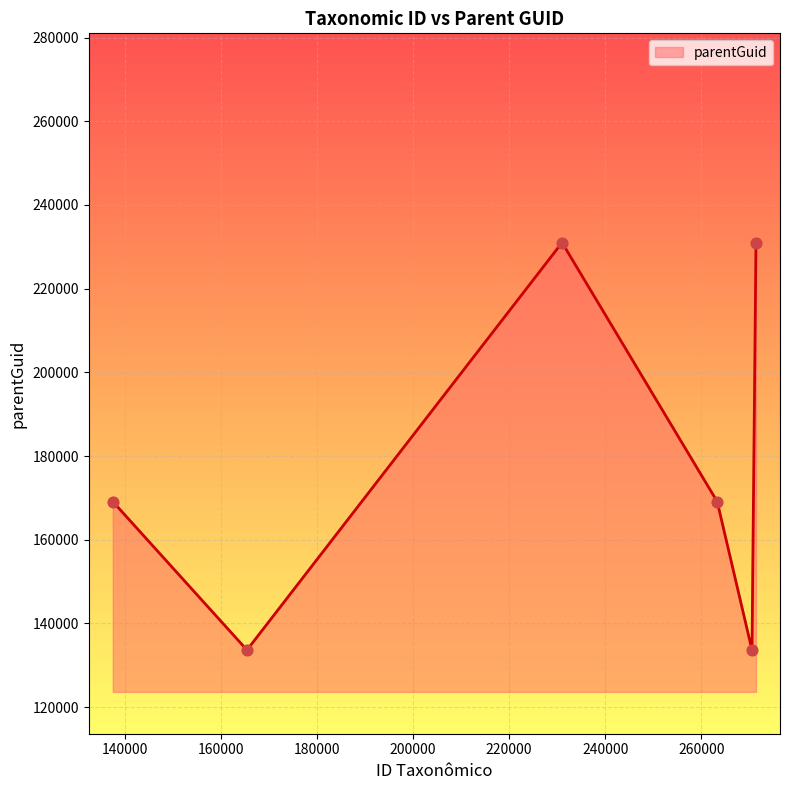

What is the average value?

177932